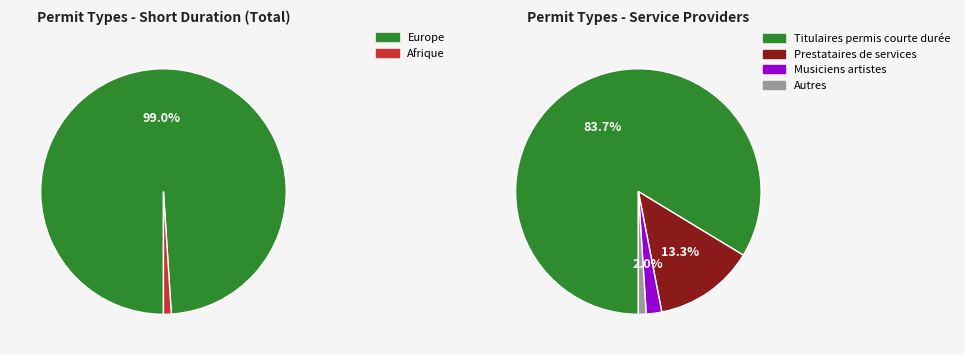

Combined, what portion of the pie is Afrique and Europe?

100.0%